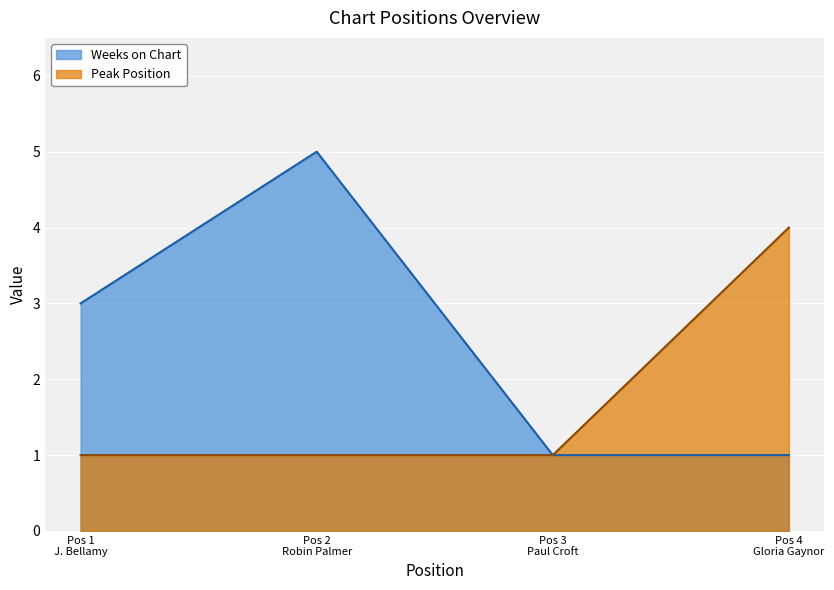

What is the maximum value for Peak Position?

4